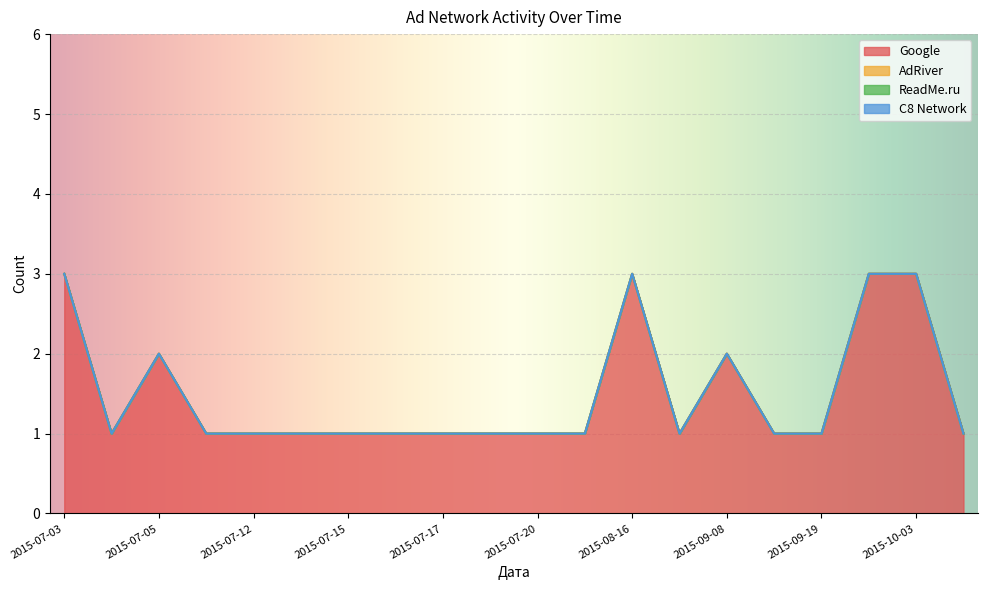

What is the label of the 12th point from the right?

2015-07-17